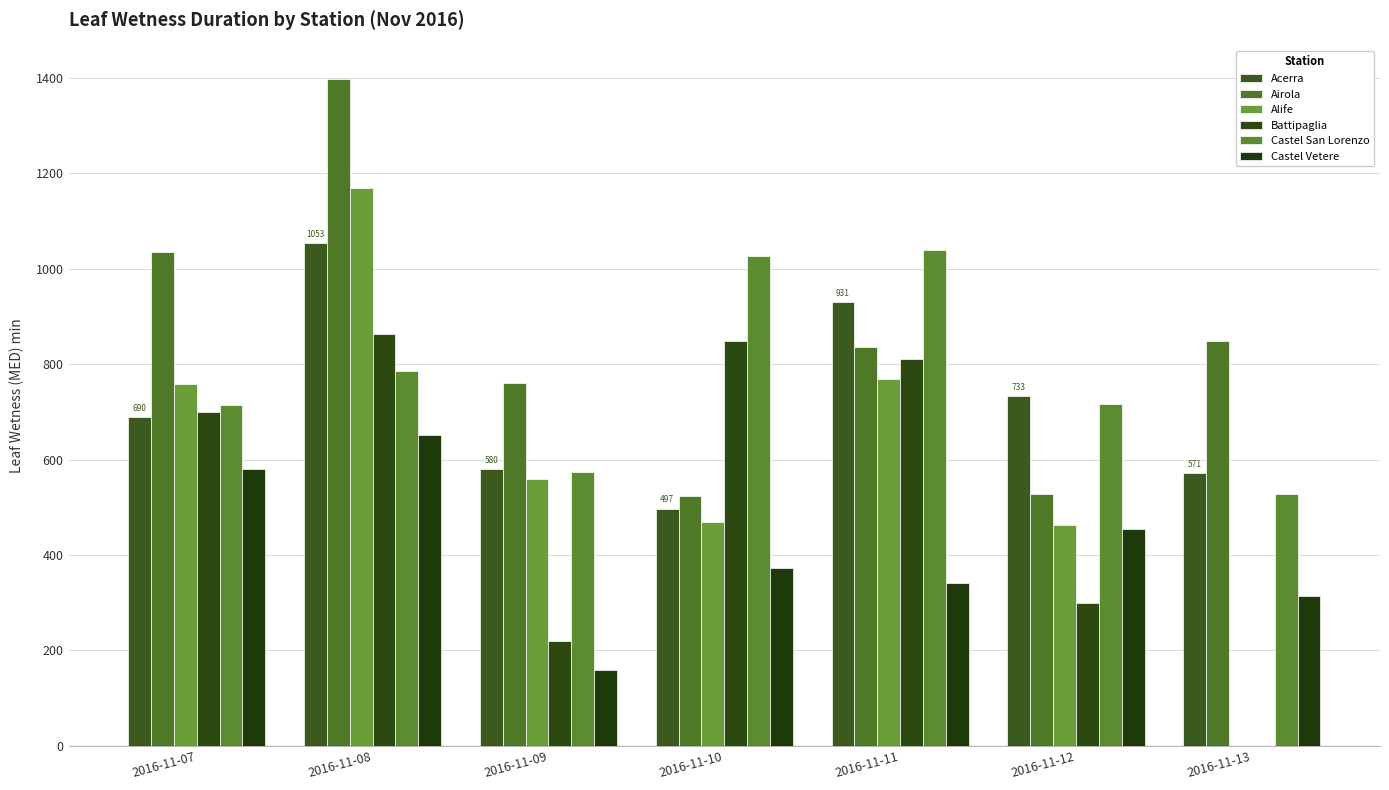

What is the difference between the highest and lowest values at 2016-11-07?

455.7